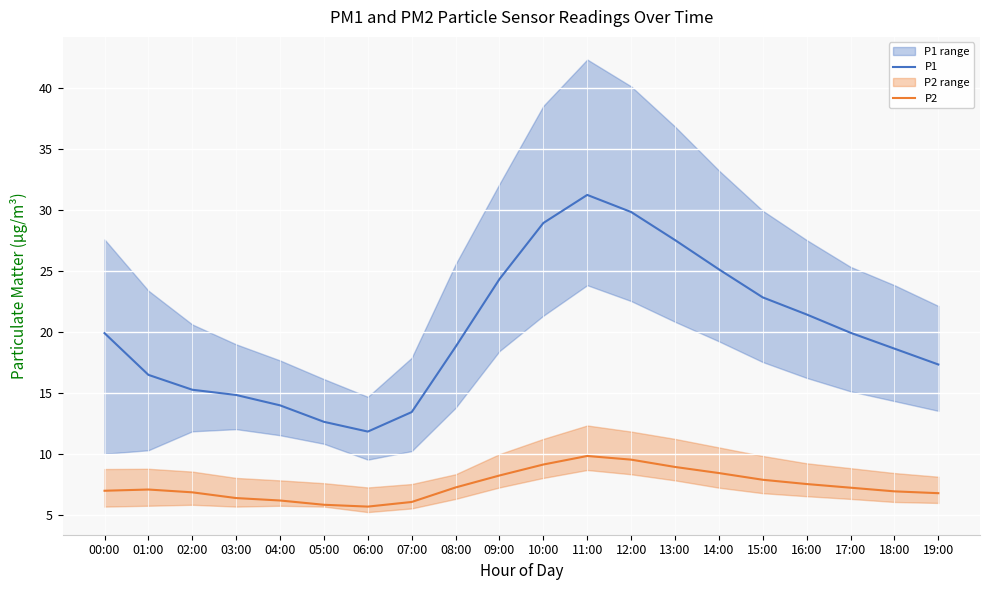

Is this an area chart (filled region under the line)?

No